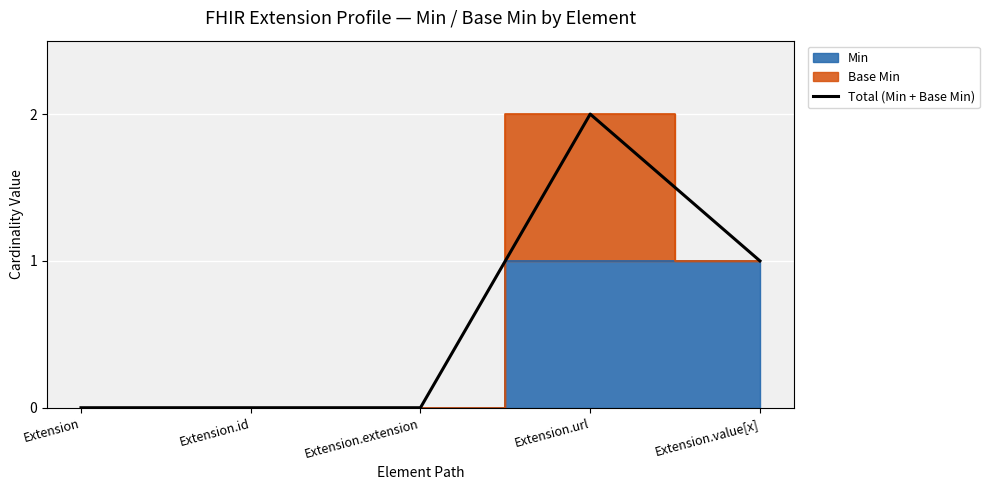

What position from the left is Extension?

1